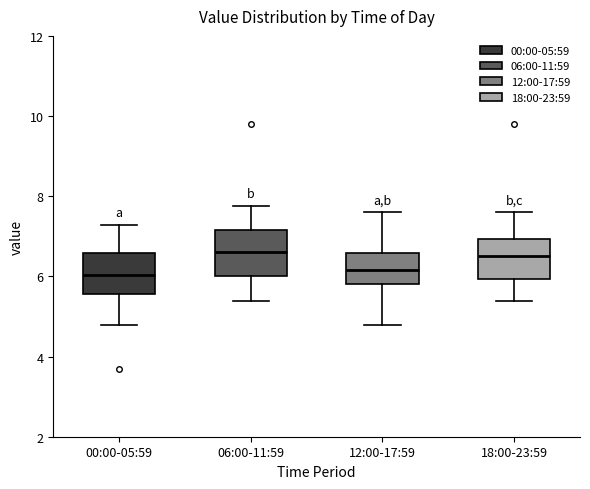

Where does the median line of the box for 18:00-23:59 sit on the y-axis? The values are not printed on the chart, so give them approximately, as read against the axis.

6.6